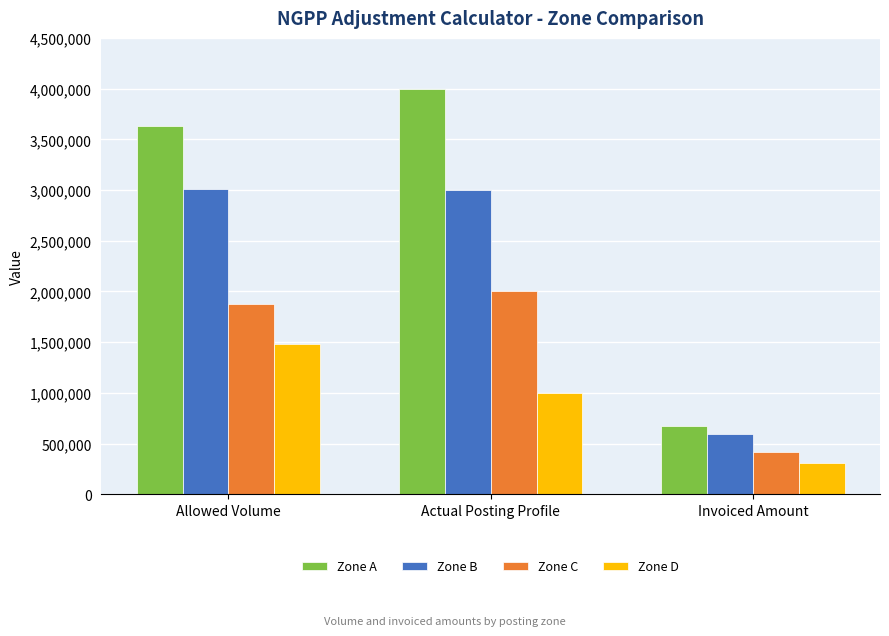

Does the chart contain stacked bars?

No